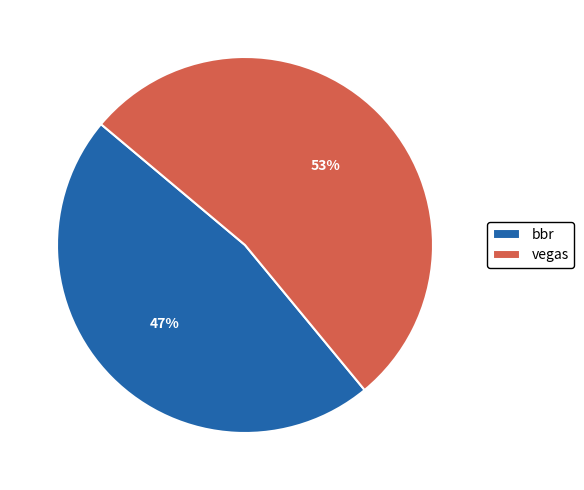

Do bbr and vegas together represent more than half of the pie?

Yes